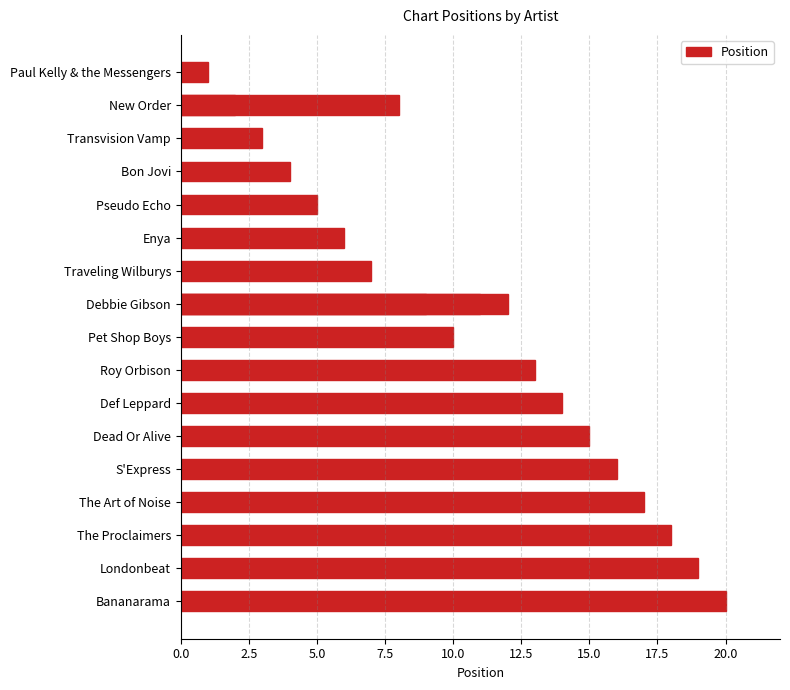

What is the difference between the maximum and minimum values?

19